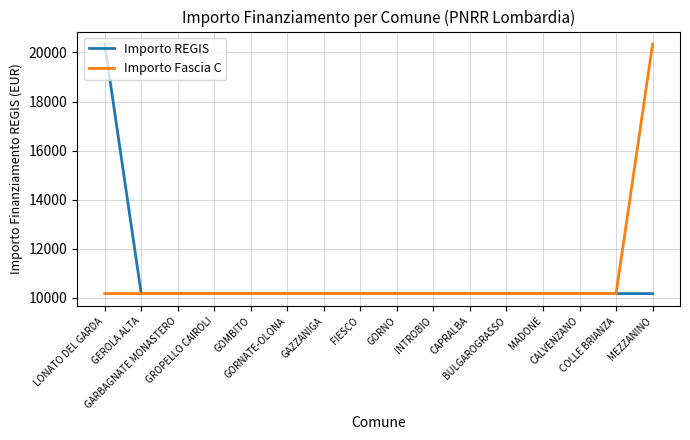

The Importo REGIS series shows 10172 at FIESCO. True or false?

True